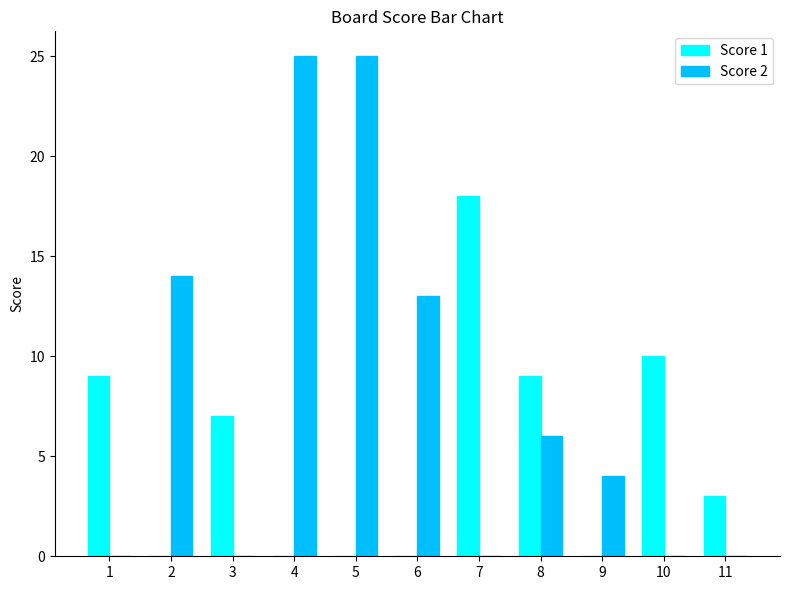

Which series has the largest total across all categories?

Score 2